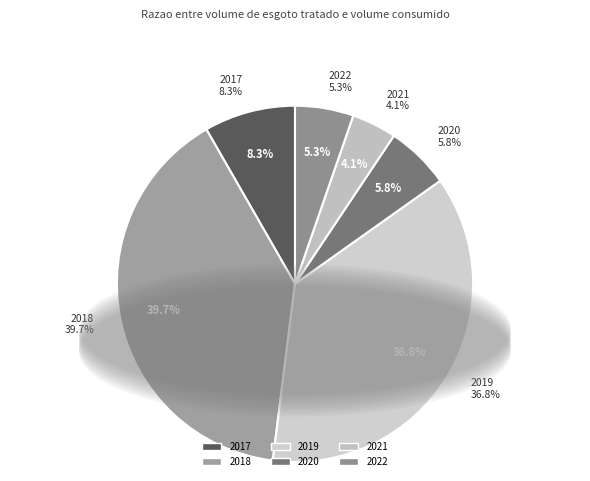

How many segments does this pie chart have?

6